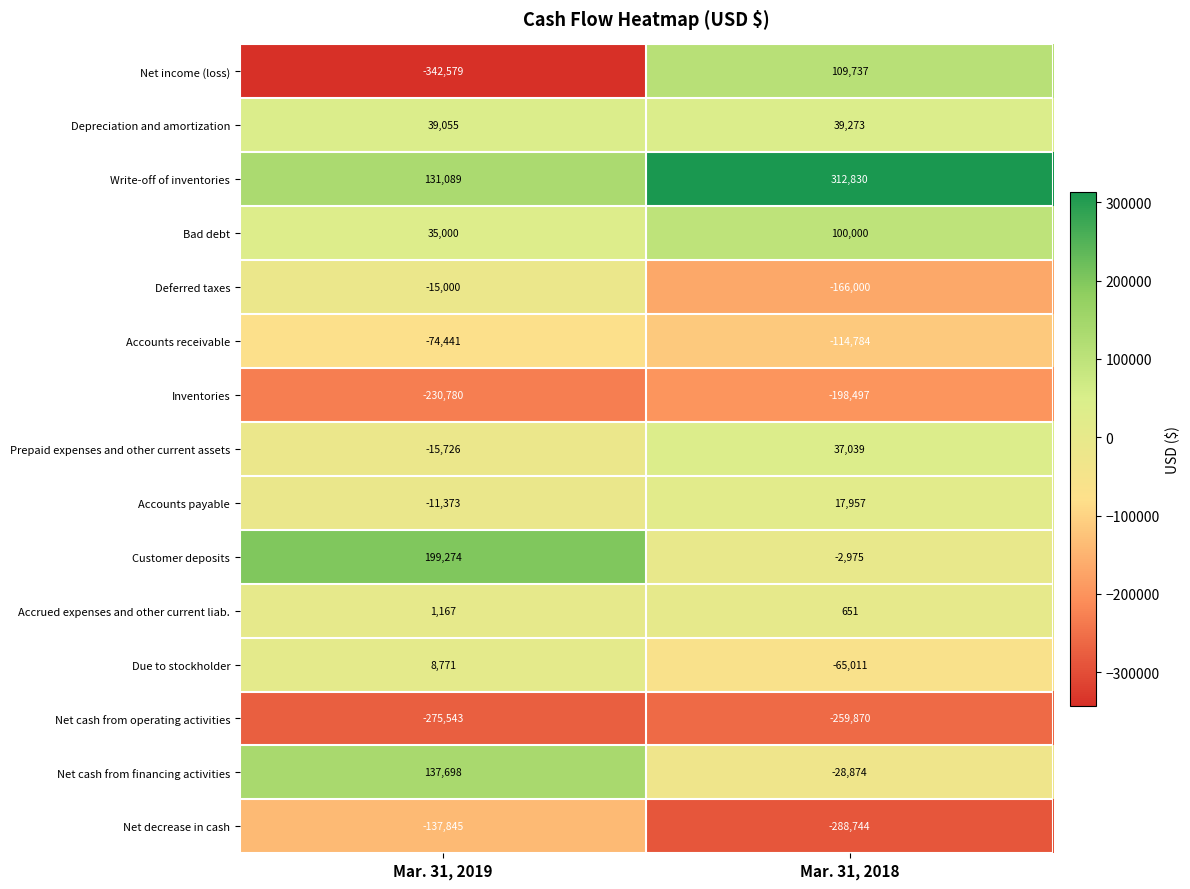

What is the difference between the Inventories values at Mar. 31, 2018 and Mar. 31, 2019?

32283